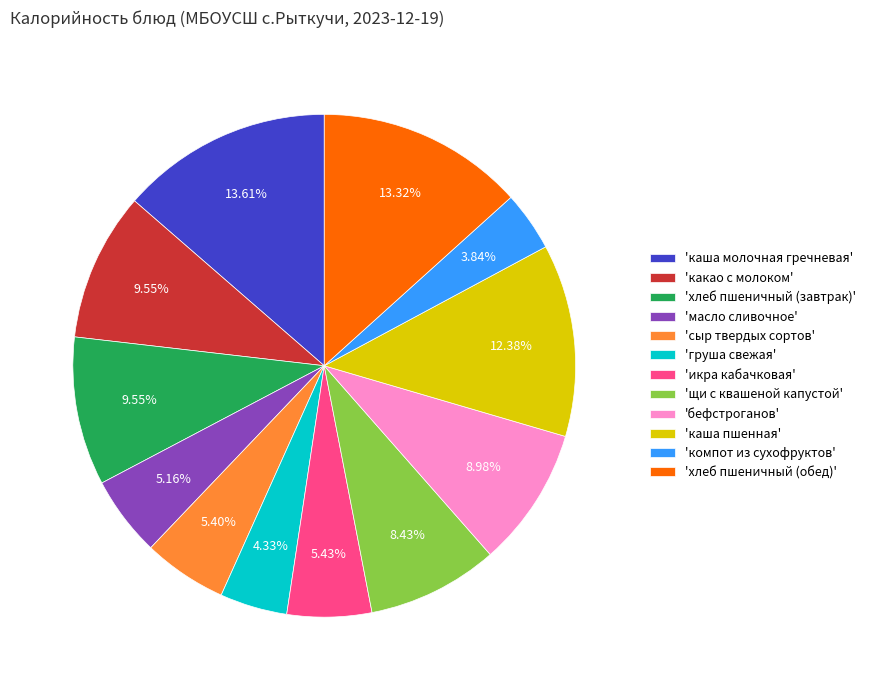

Do 'каша пшенная' and 'хлеб пшеничный (обед)' together represent more than half of the pie?

No